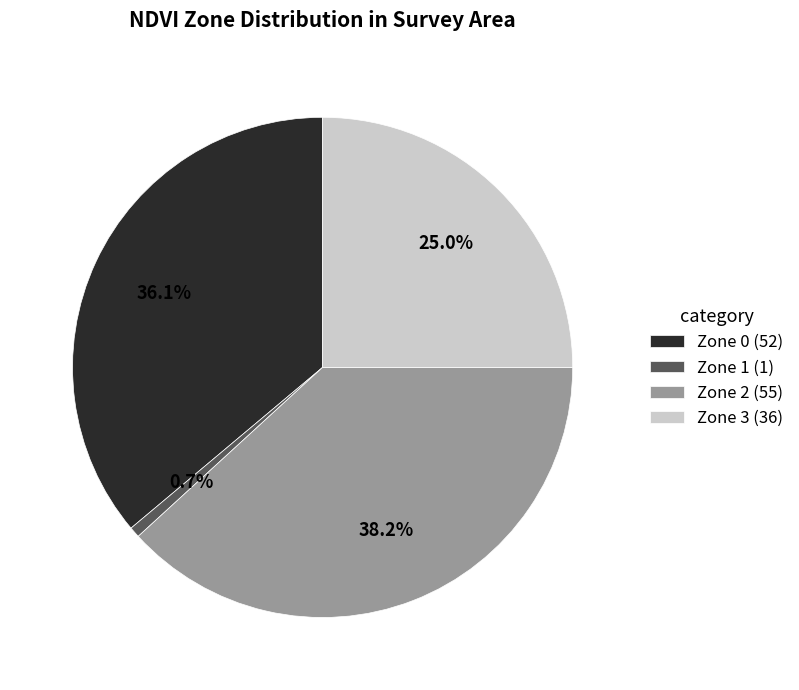

Which category has the smallest portion of the pie?

Zone 1